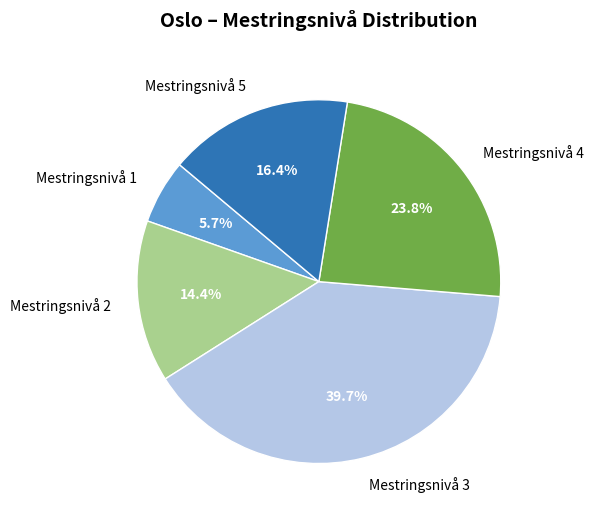

True or false: Mestringsnivå 2 accounts for 14% of the total.

True